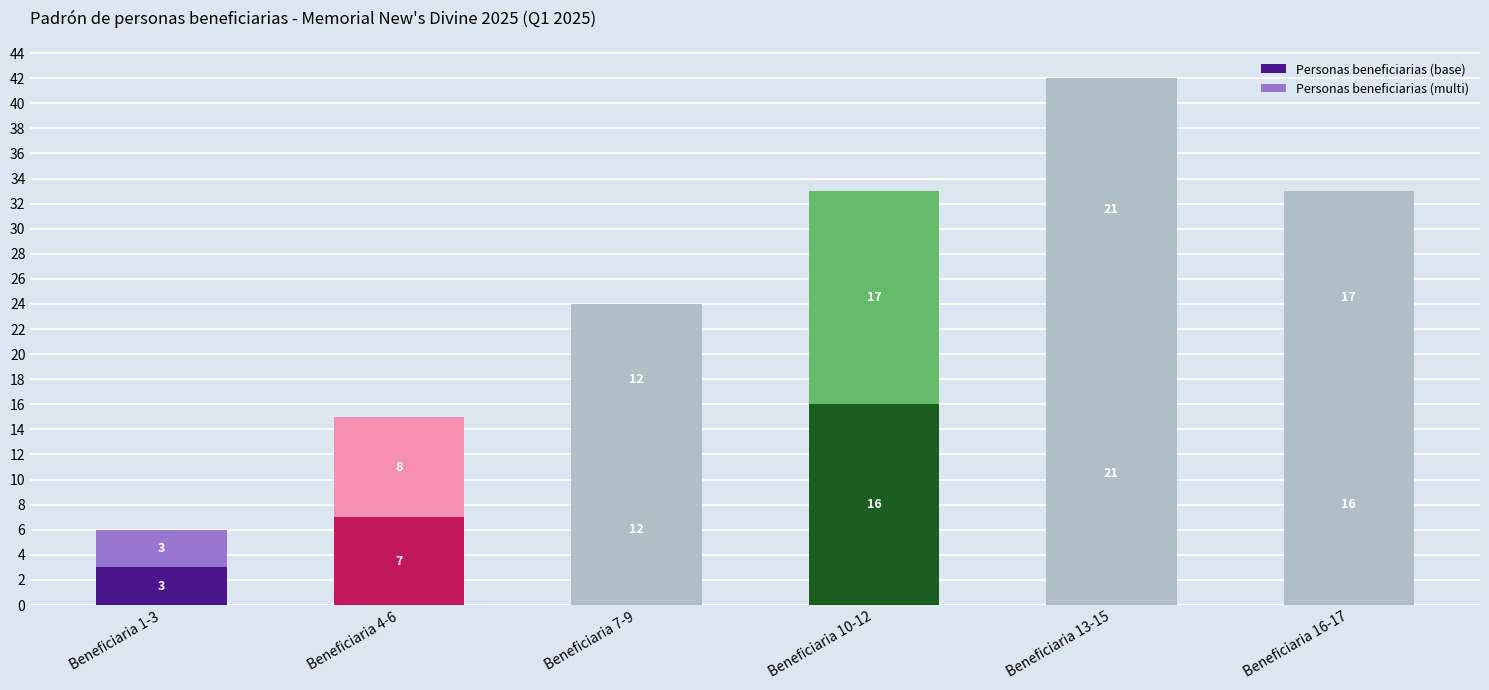

How many bars are there in total?

6